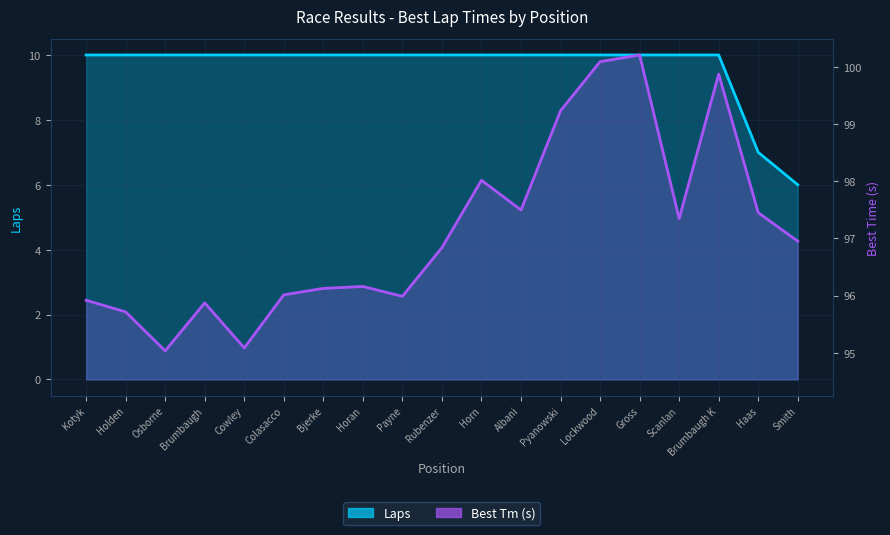

The value of Best Tm (s) at Horn is 98.0. True or false?

True